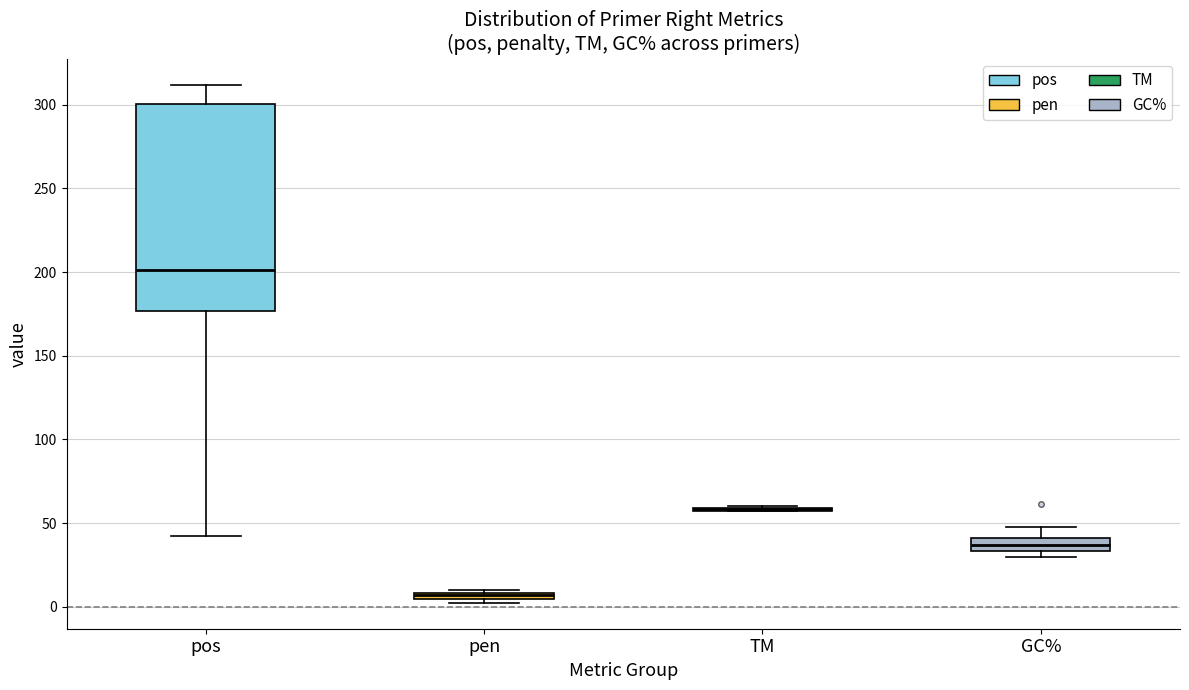

Which box is the tallest, from its lower edge to its upper edge?

pos